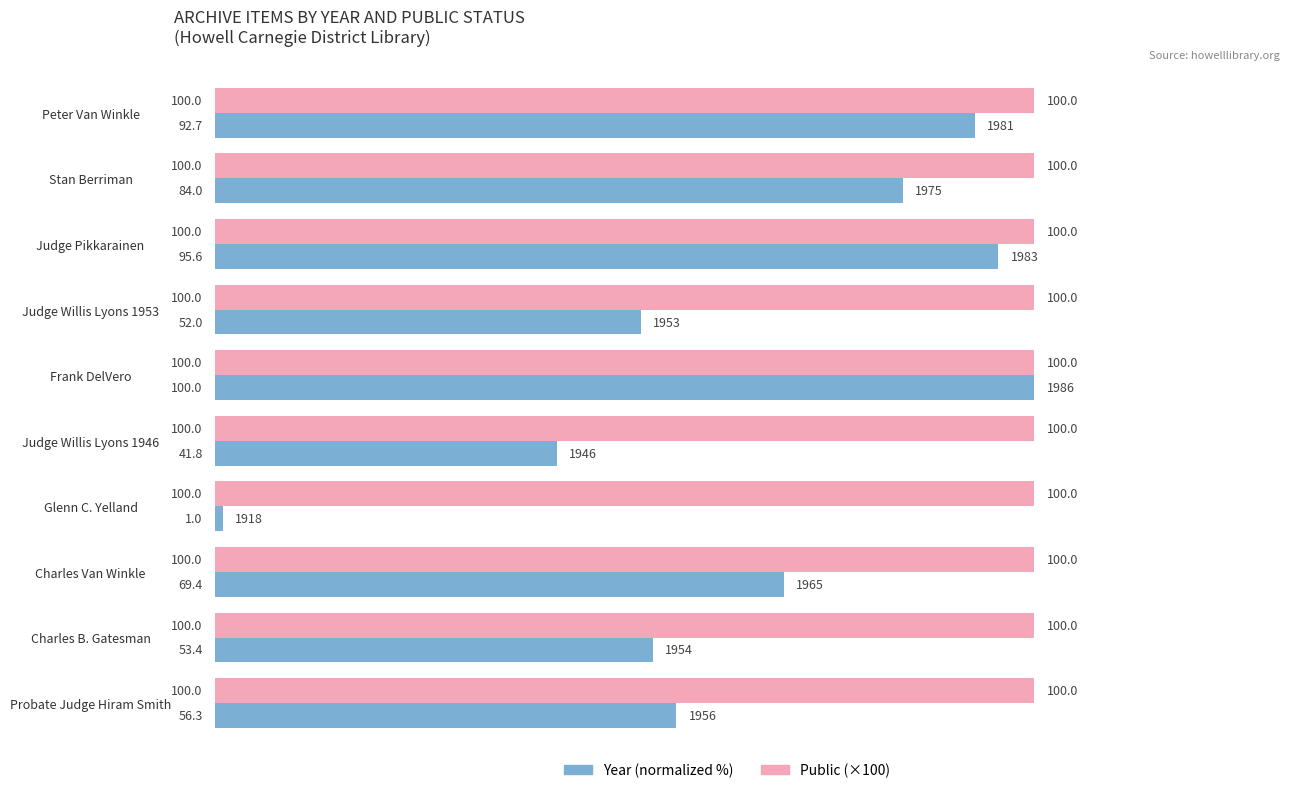

Which label corresponds to the smallest value in the chart?

Glenn C. Yelland